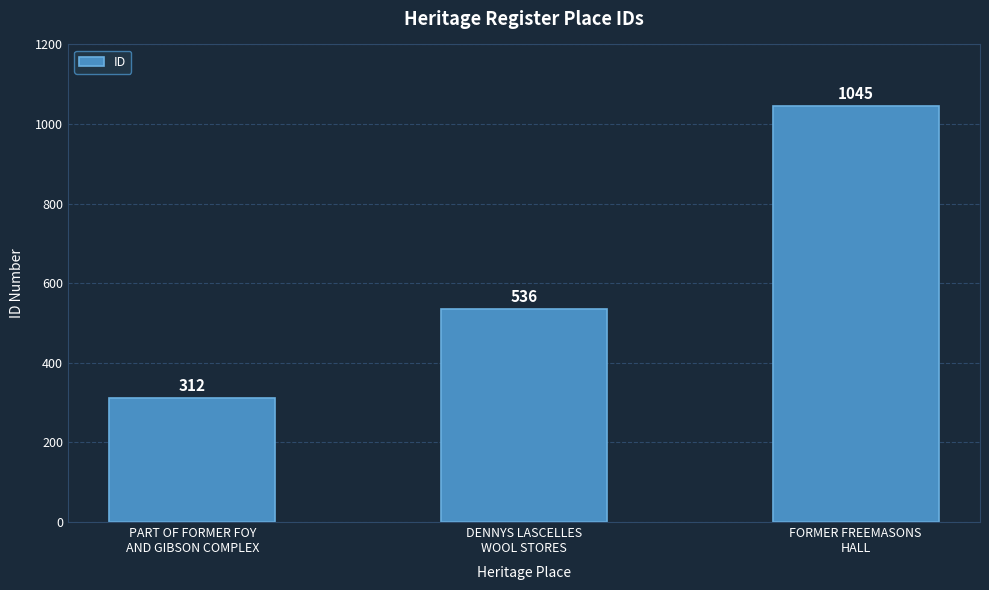

What is the label of the 2nd bar from the left?

DENNYS LASCELLES
WOOL STORES